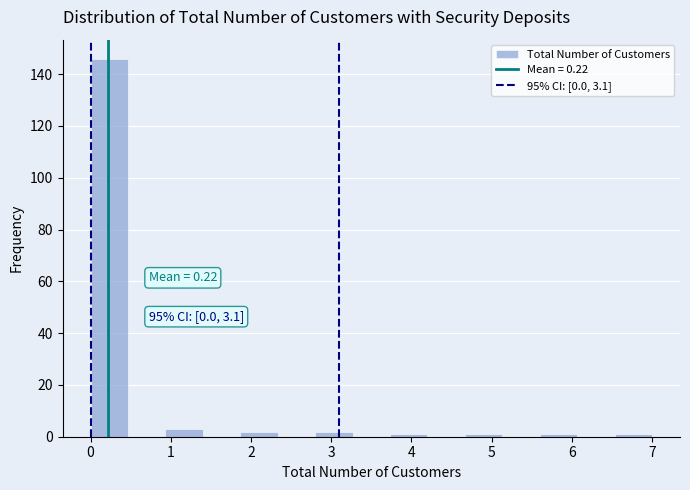

Over which range of the x-axis is the bar tallest?

0.0 to 0.5